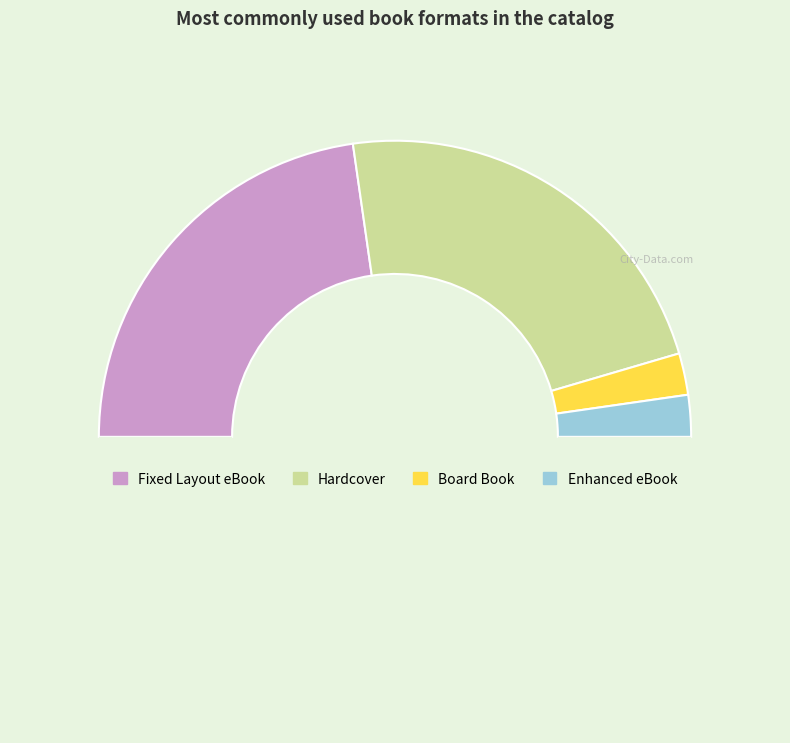

To the nearest percent, what is the average slice percentage?

25%